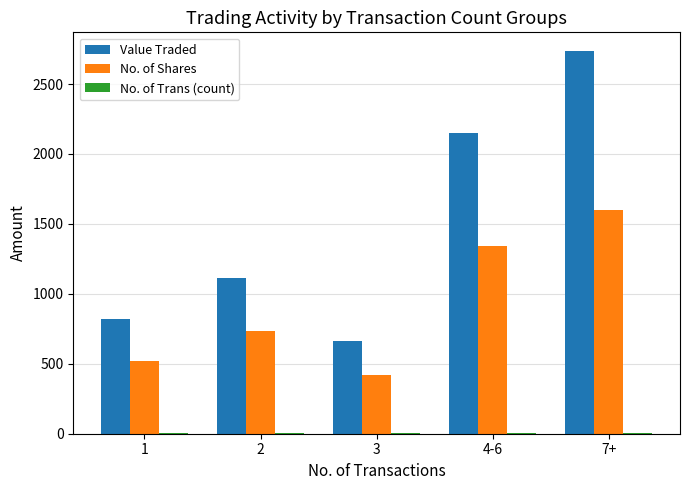

What is the highest value of the No. of Shares series?

1599